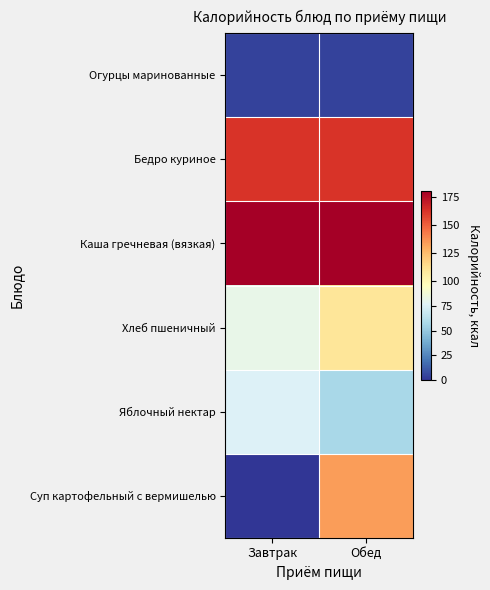

How many data points does each series have?

2